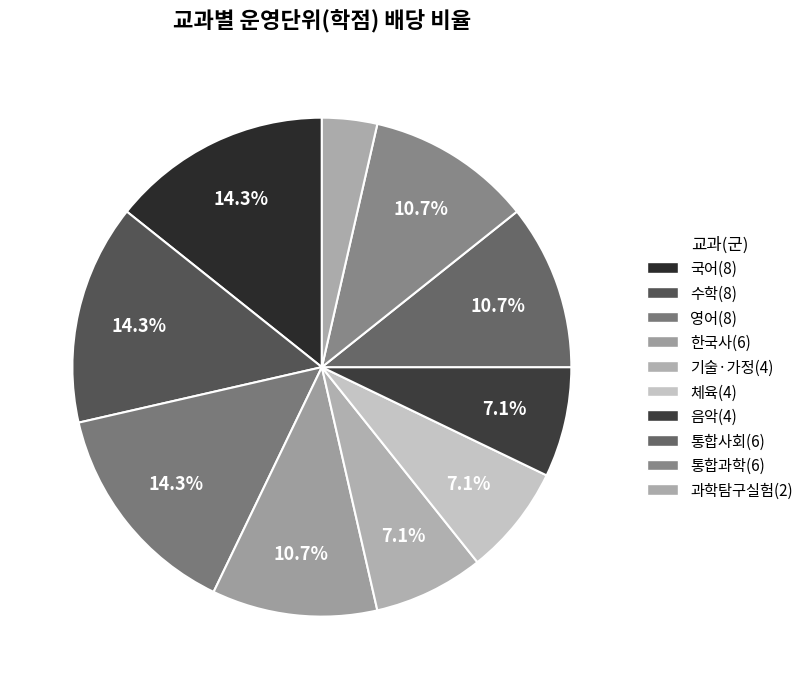

How many segments does this pie chart have?

10